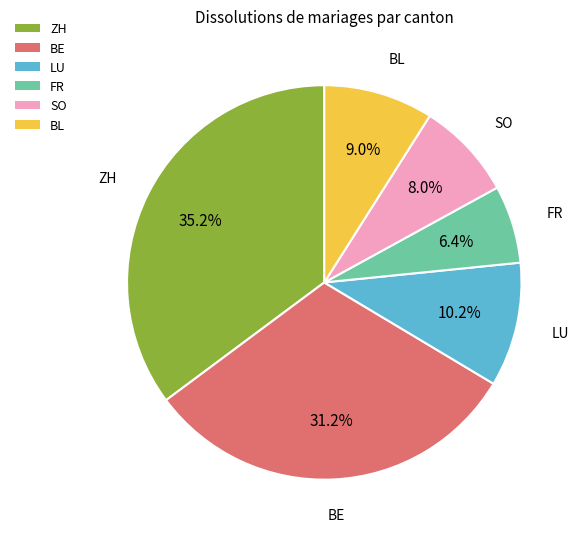

What is the total percentage of FR and BE?

37.6%